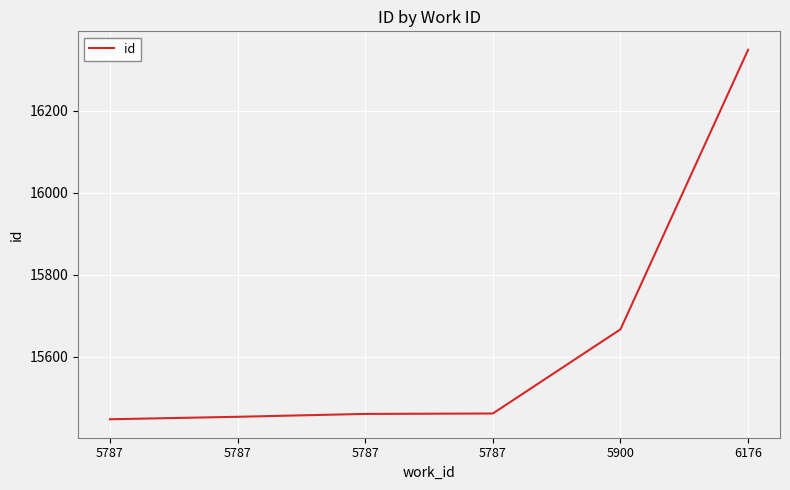

What is the smallest value displayed?

15448